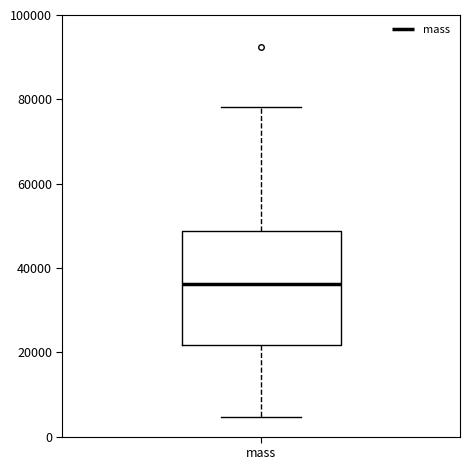

Where does the median line of the box for mass sit on the y-axis? The values are not printed on the chart, so give them approximately, as read against the axis.

36000